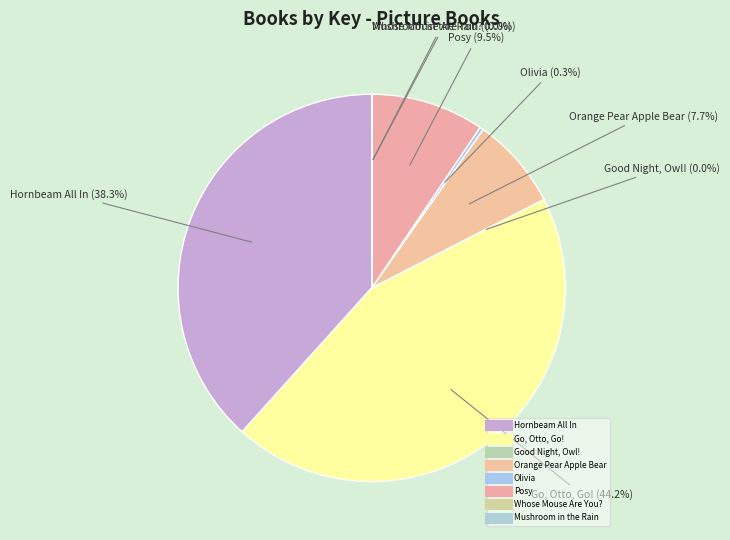

What is the change in value from Hornbeam All In to Go, Otto, Go!?

+29700061